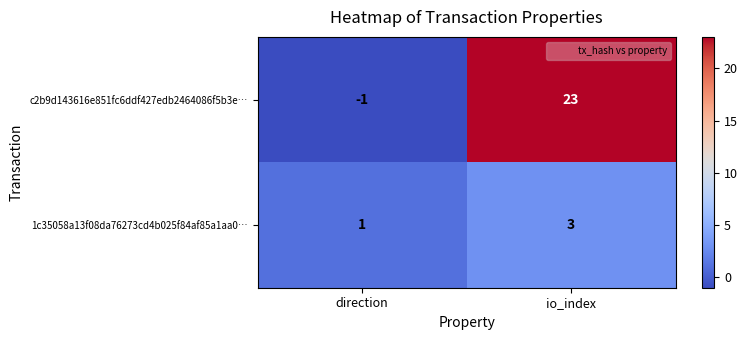

Which label corresponds to the smallest value in the chart?

direction